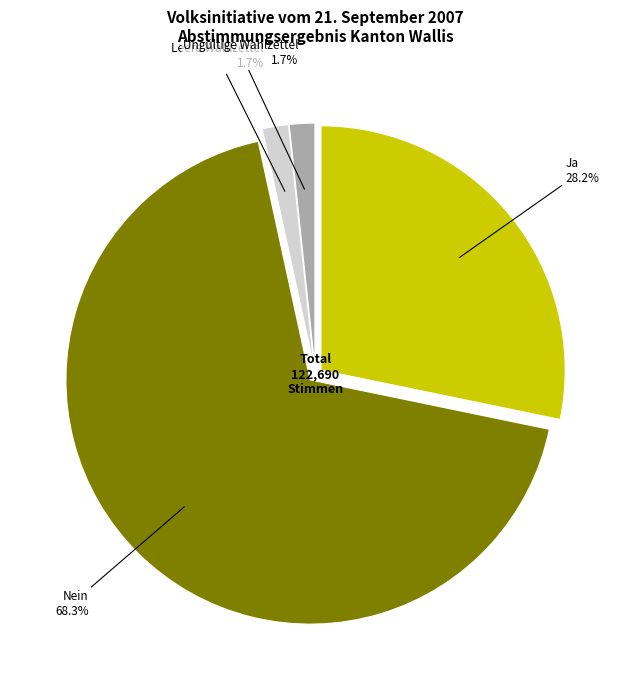

Is Leere Wahlzettel the majority of the pie?

No